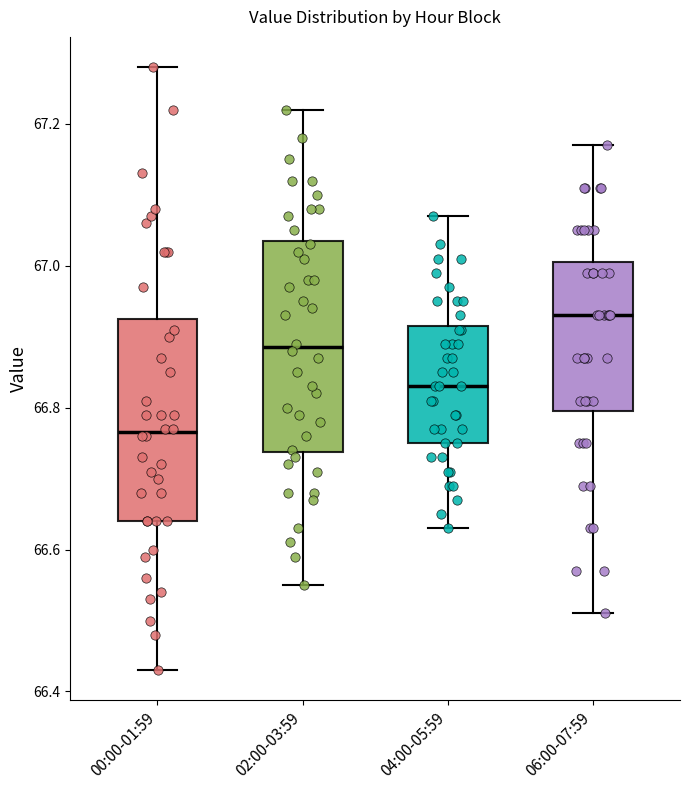

Reading left to right, read every box against the y-axis: the position of its median line, the range the box covers, and the ends of its whiskers. The values are not printed on the chart, so give them approximately, as read against the axis.

00:00-01:59: median 66.76, box 66.64 to 66.92, whiskers 66.44 to 67.28
02:00-03:59: median 66.88, box 66.74 to 67.04, whiskers 66.56 to 67.22
04:00-05:59: median 66.84, box 66.76 to 66.92, whiskers 66.64 to 67.08
06:00-07:59: median 66.94, box 66.80 to 67.00, whiskers 66.52 to 67.18